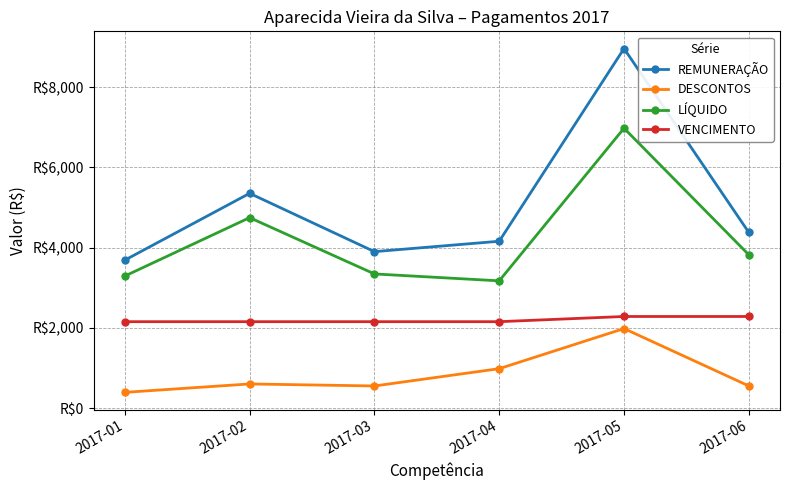

True or false: LÍQUIDO has more than 2 interior local peaks.

False